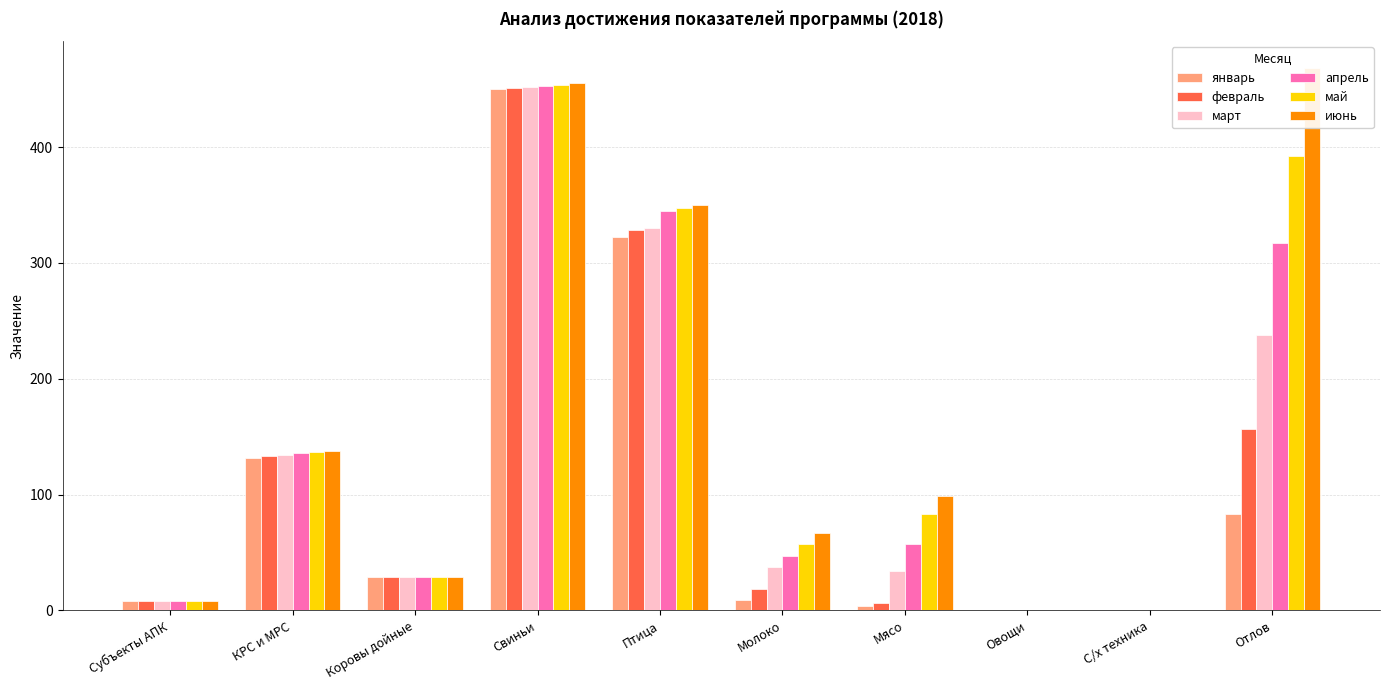

Which series has the largest total across all categories?

июнь